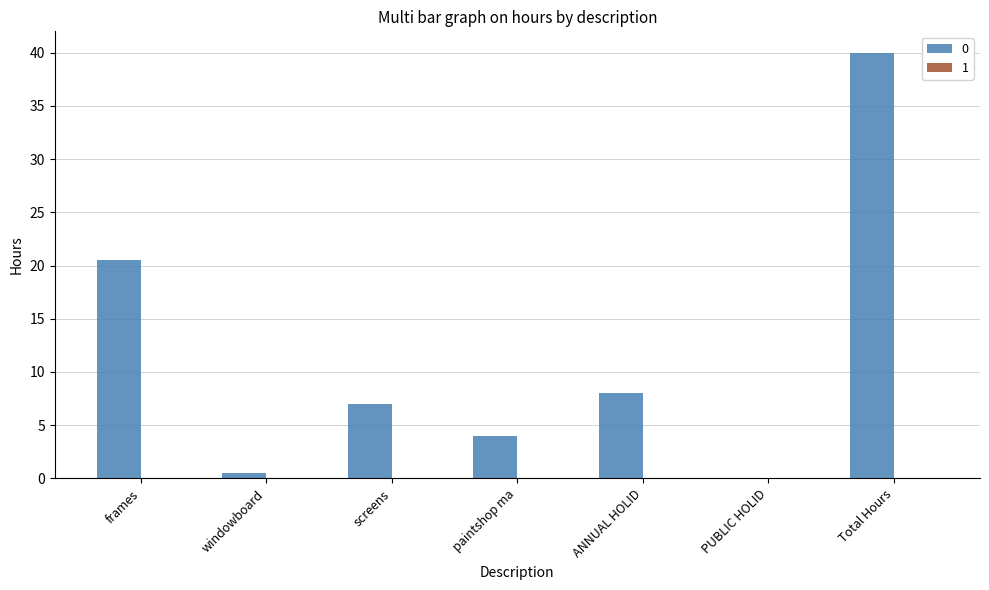

What is the ratio of the value at Total Hours to the value at paintshop ma?

10.0